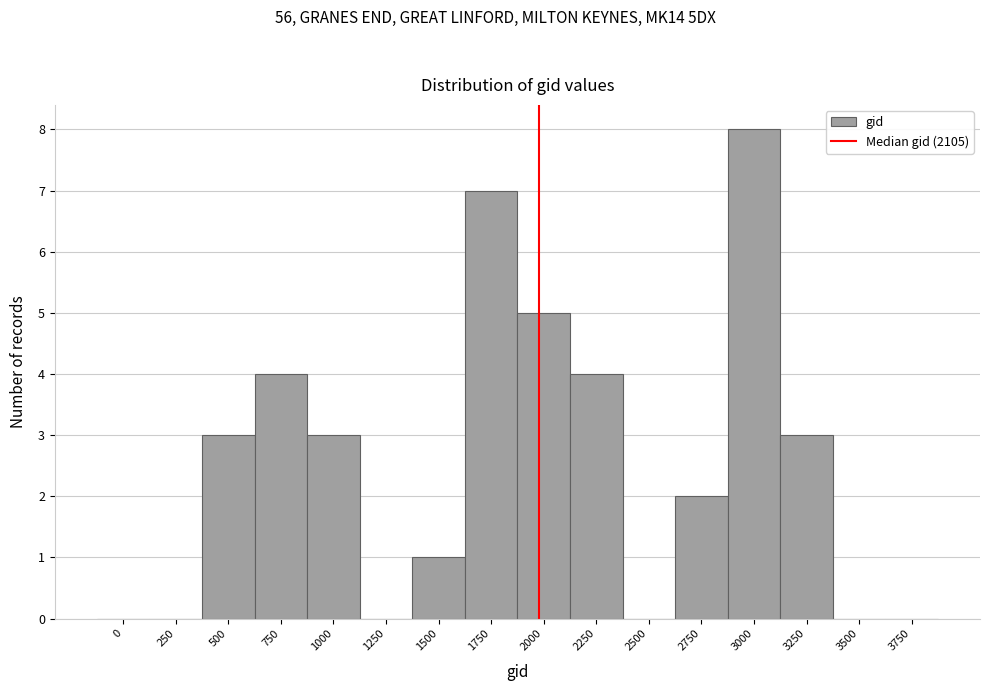

Reading left to right, what are all the values shown in this chart?

0=0	250=0	500=3	750=4	1000=3	1250=0	1500=1	1750=7	2000=5	2250=4	2500=0	2750=2	3000=8	3250=3	3500=0	3750=0